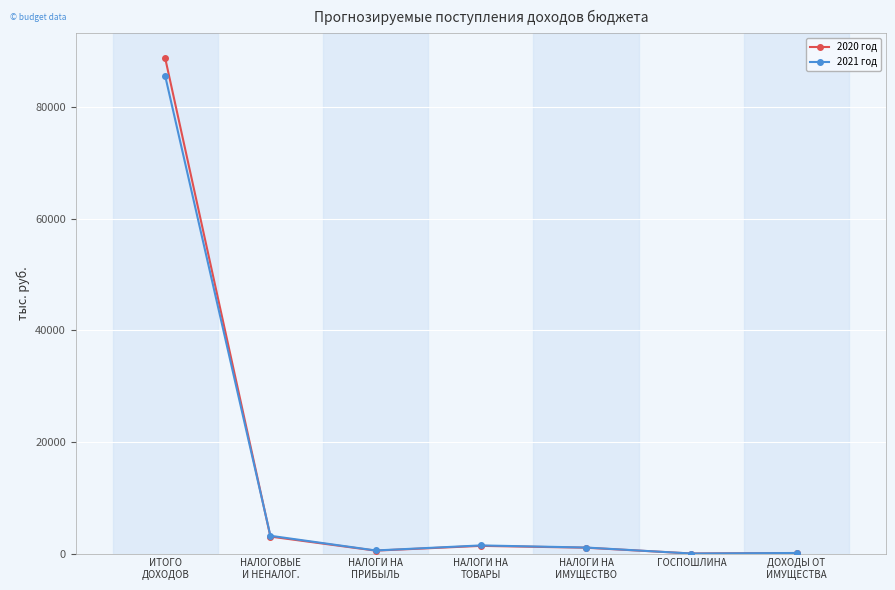

Is the value of 2020 год at ИТОГО
ДОХОДОВ greater than the value of 2021 год at ГОСПОШЛИНА?

Yes